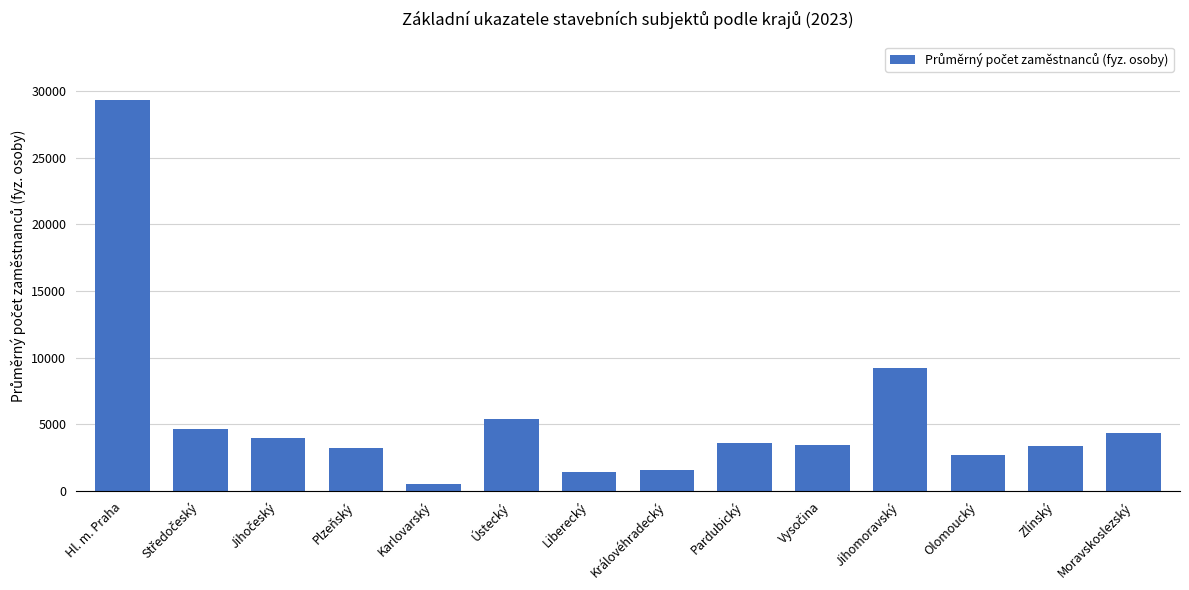

Which category has the lowest value across all series?

Karlovarský